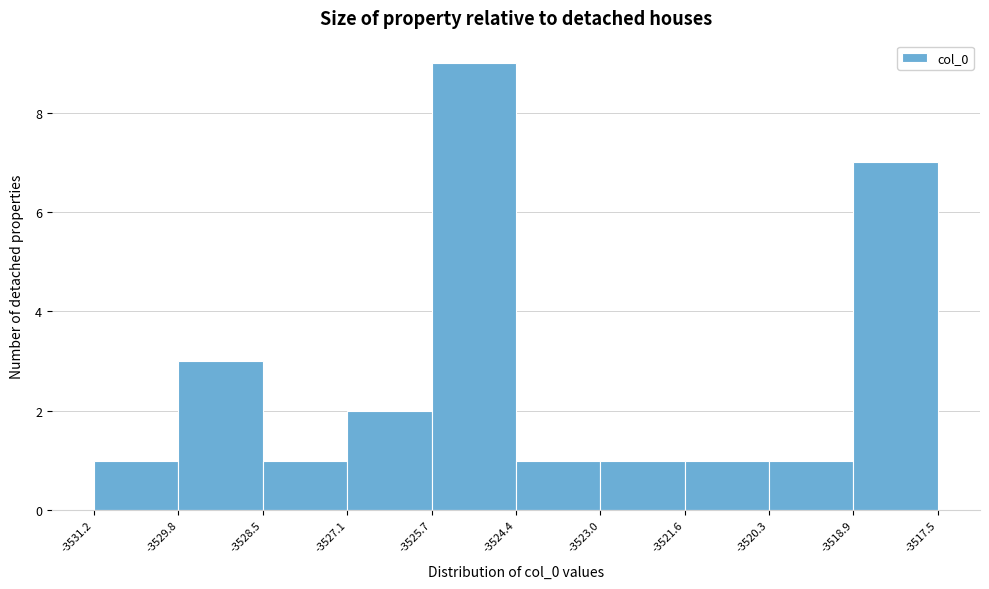

Which range on the x-axis has the tallest bar?

-3525.7 to -3524.4